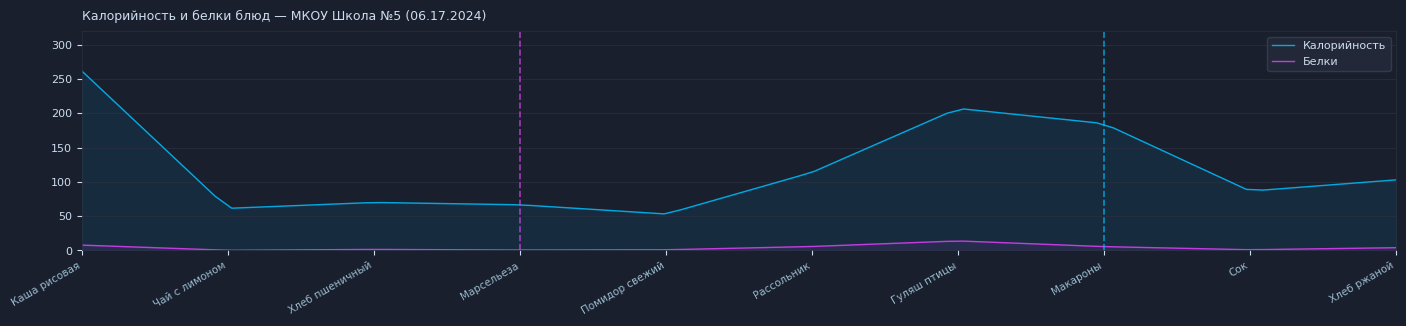

Which category has the lowest value in the Калорийность series?

Помидор свежий